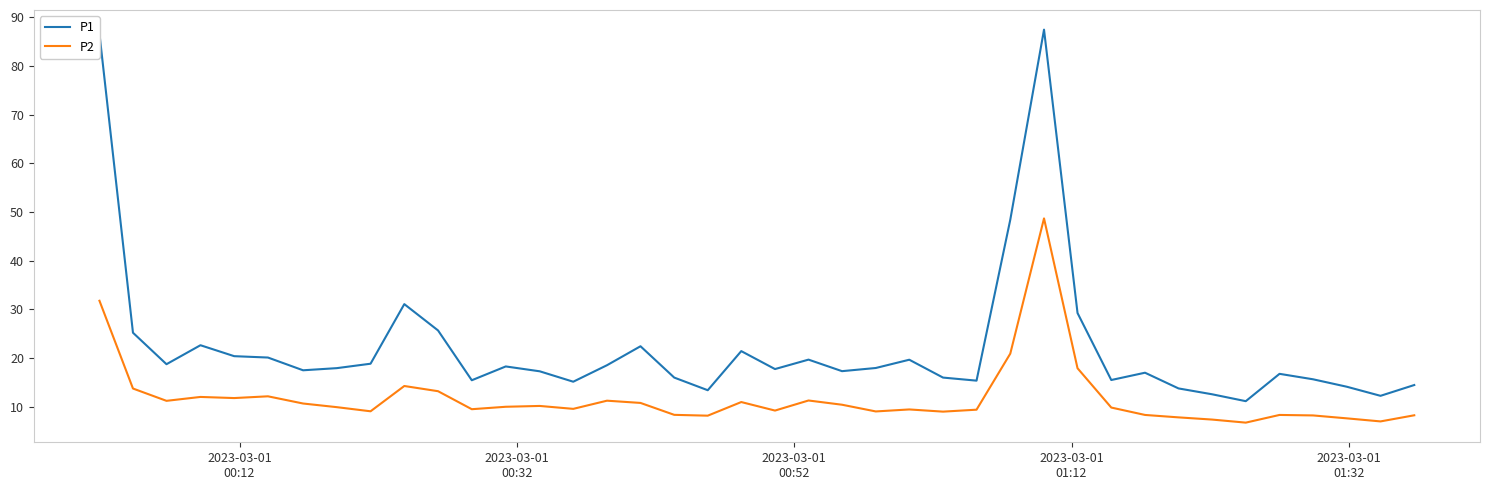

True or false: P1 and P2 intersect in this chart.

False